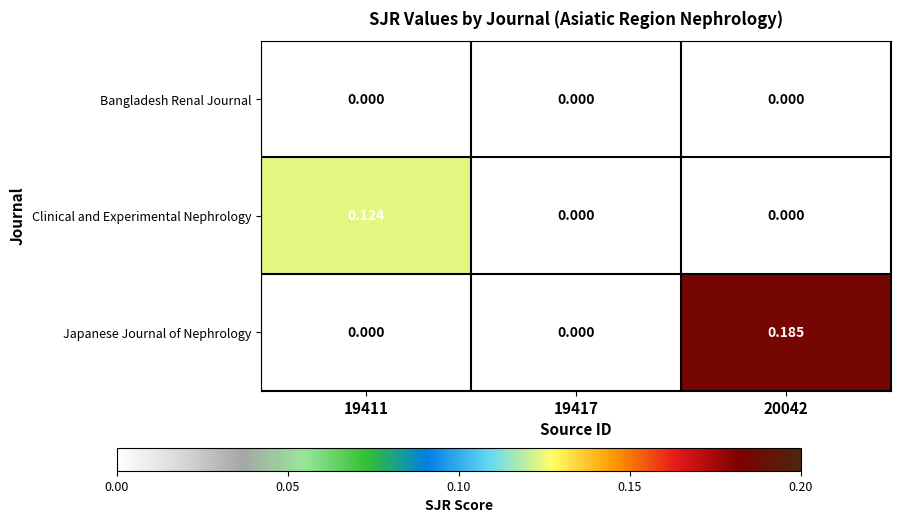

Which series has the largest total across all categories?

Japanese Journal of Nephrology